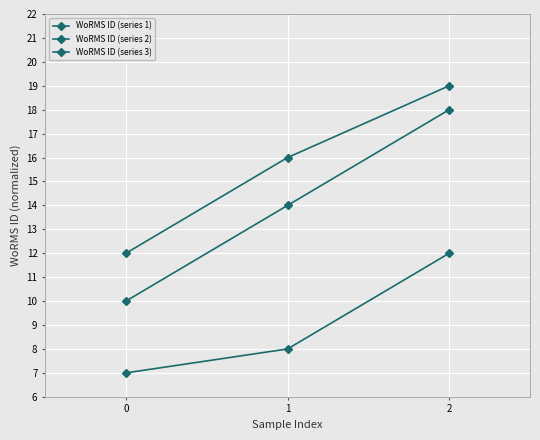

Which series has the widest spread of values?

WoRMS ID (series 1)